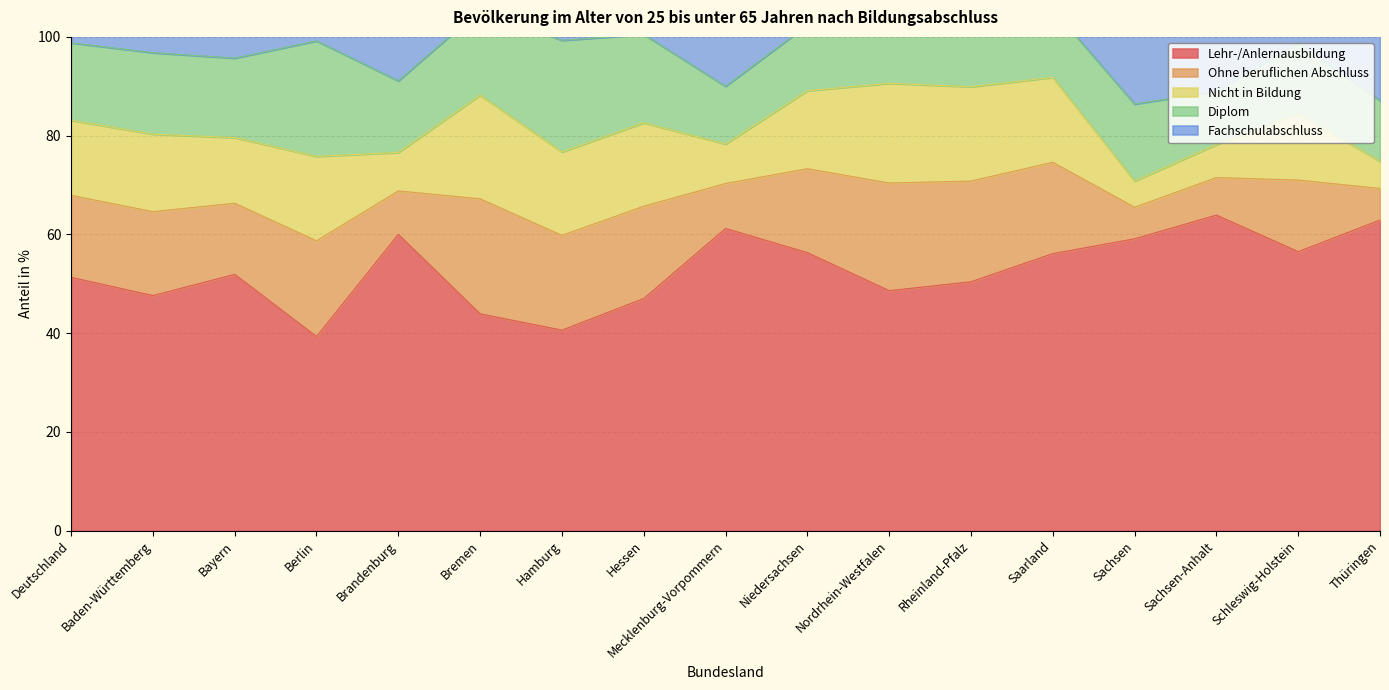

What is the minimum value for Lehr-/Anlernausbildung?

39.3